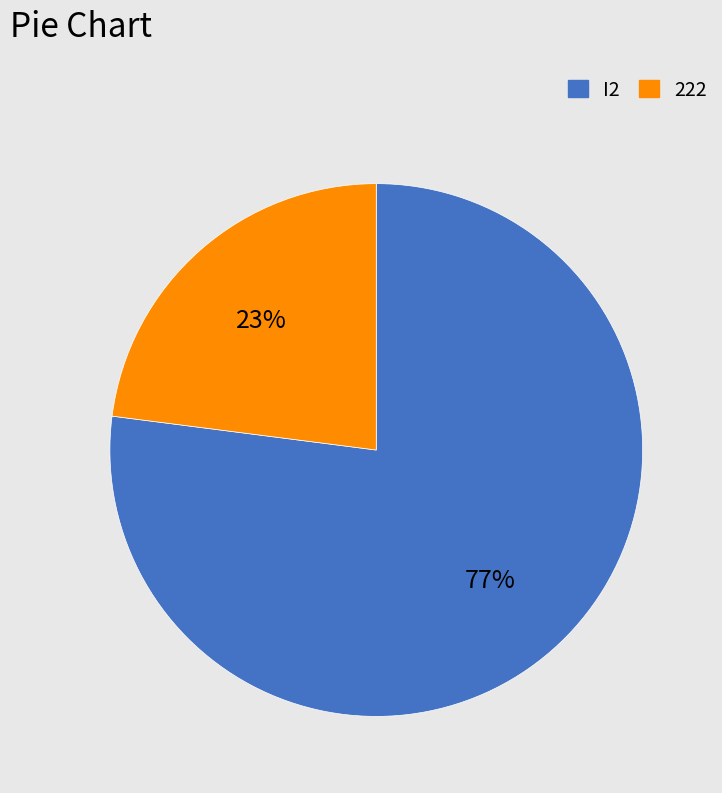

What percentage is the I2 slice, to the nearest percent?

77%